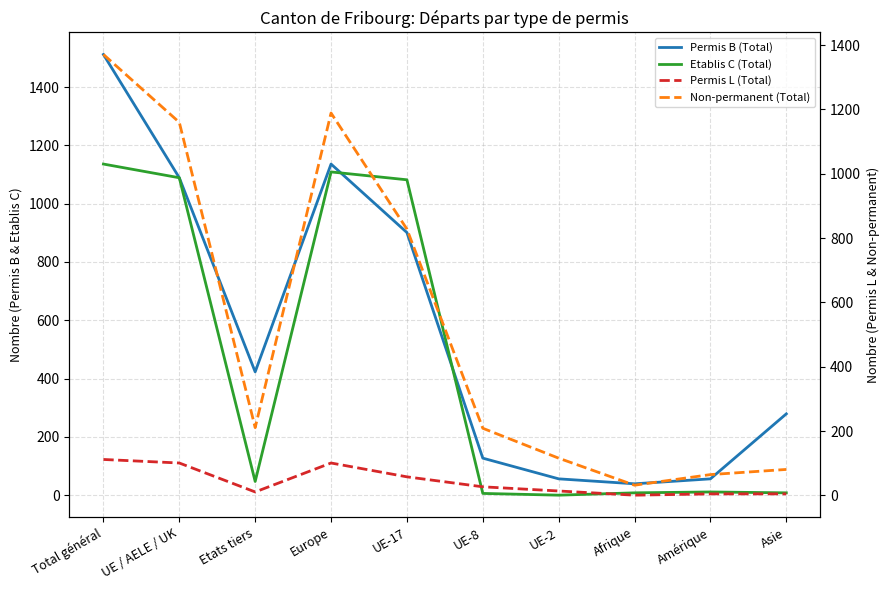

The Etablis C (Total) series shows 14 at Afrique. True or false?

False